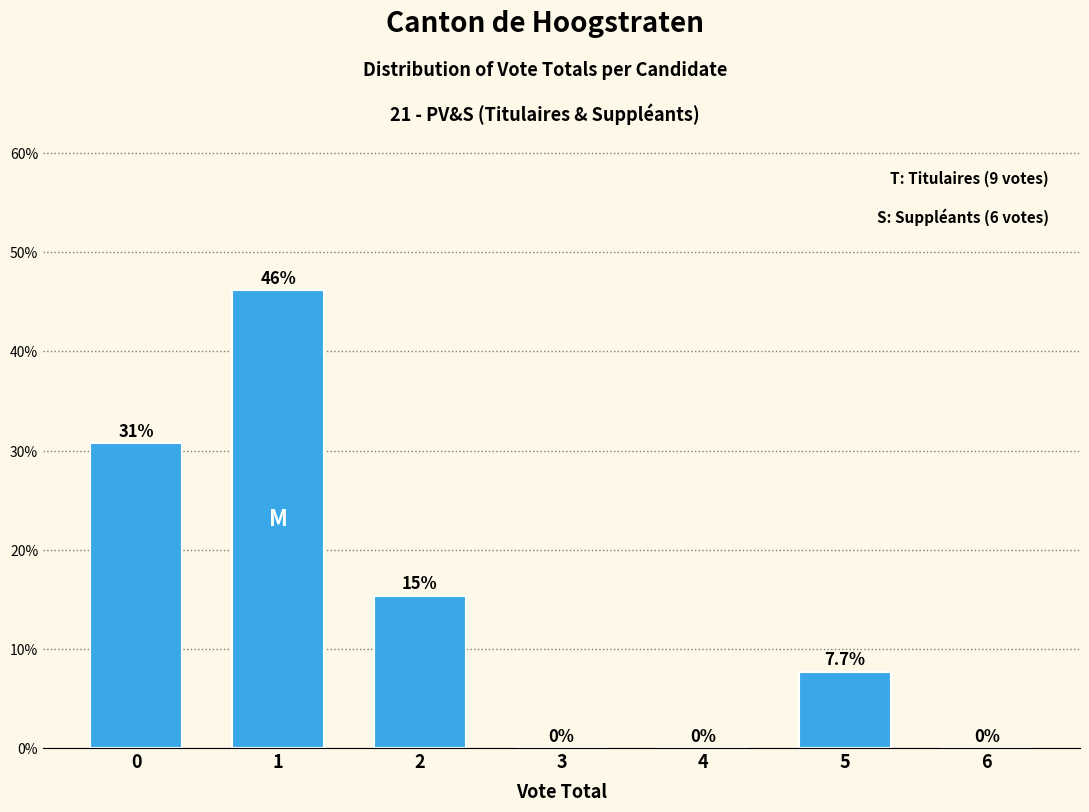

Reading left to right, what are all the values shown in this chart?

0=30.8	1=46.2	2=15.4	3=0.0	4=0.0	5=7.7	6=0.0